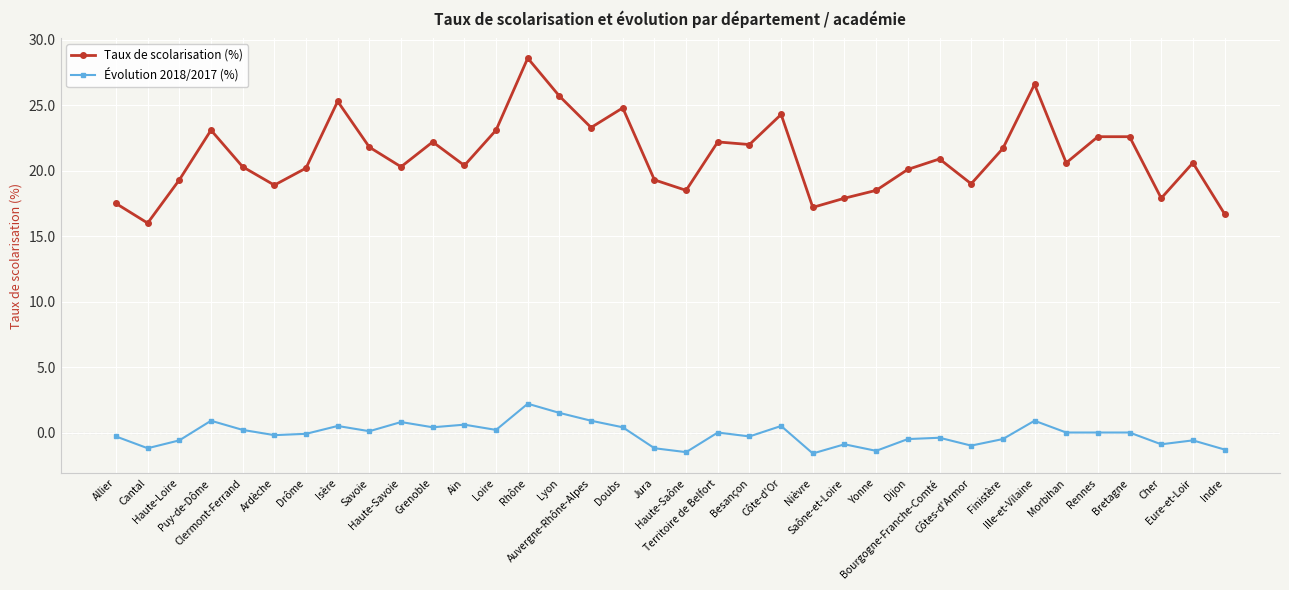

Which series has the largest range (max minus min)?

Taux de scolarisation (%)